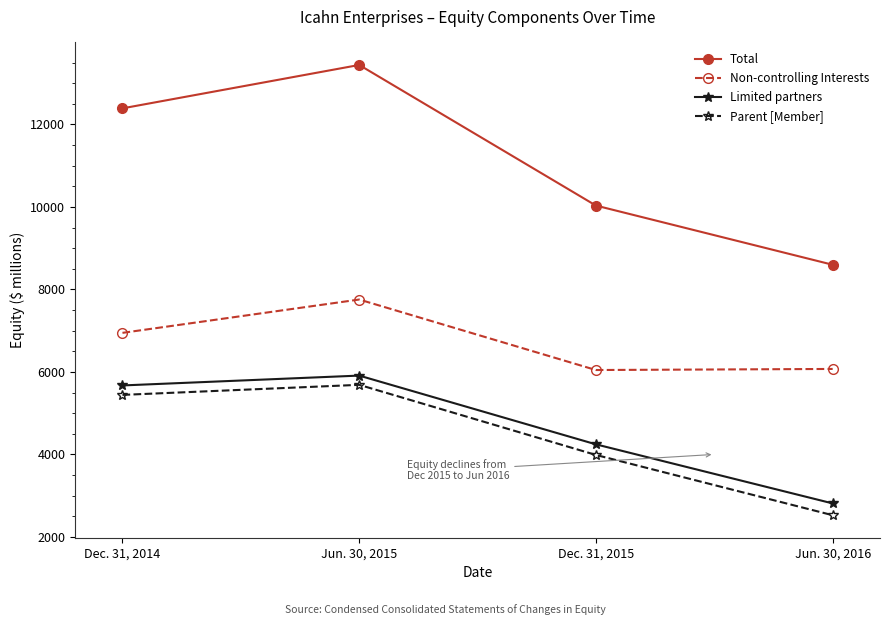

Which series has the largest total across all categories?

Total